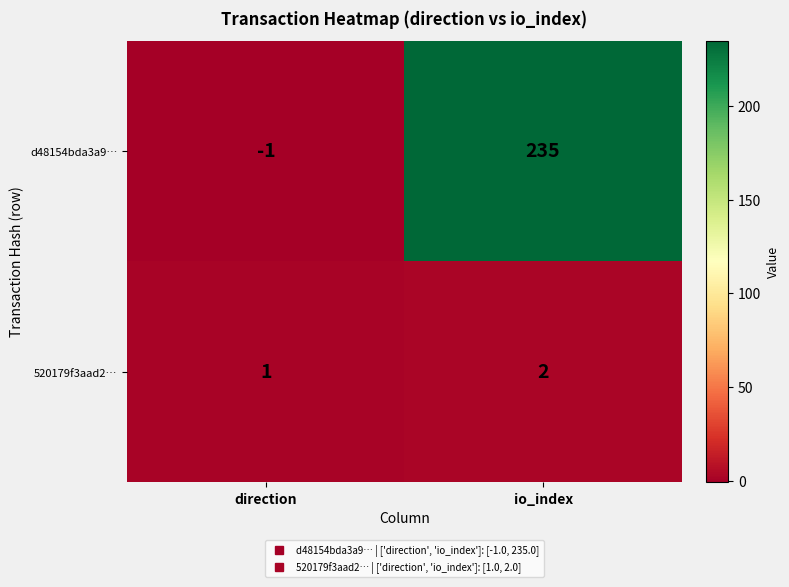

Rank the series by their average value, from lowest to highest.

520179f3aad2…, d48154bda3a9…